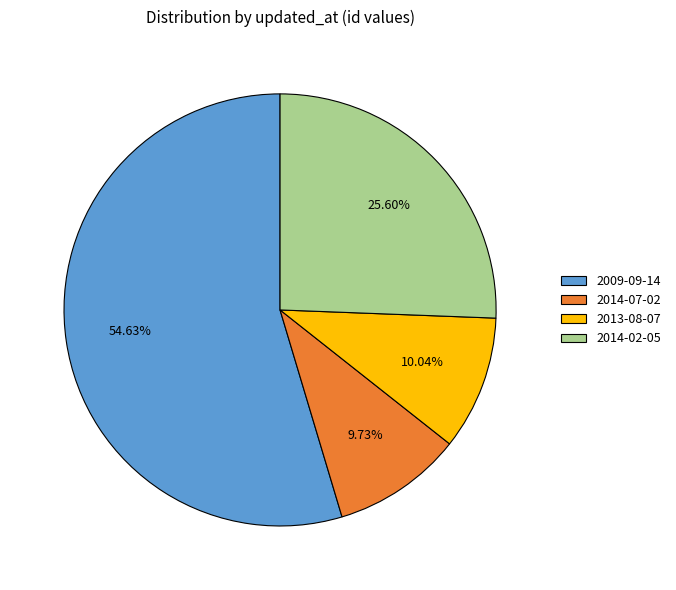

Between 2014-02-05 and 2013-08-07, which is larger?

2014-02-05